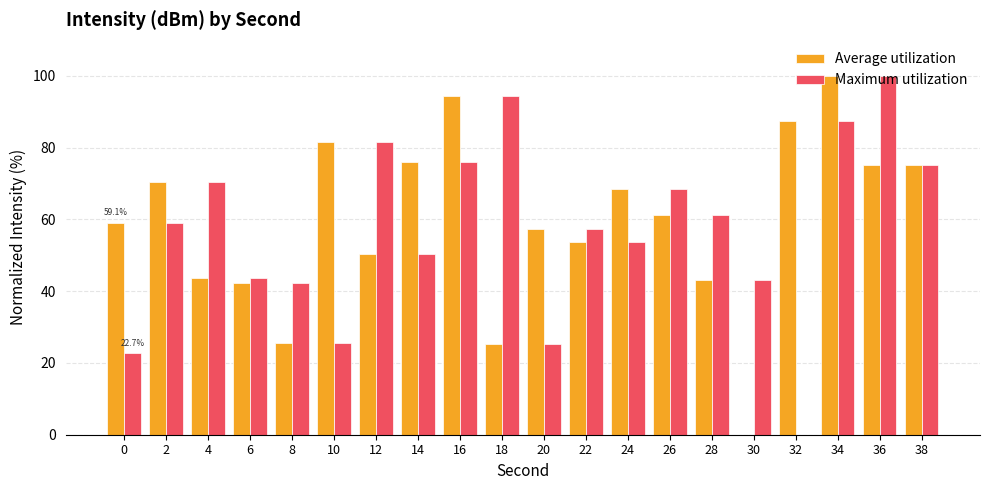

What is the difference between the Average utilization values at 20 and 34?

42.6